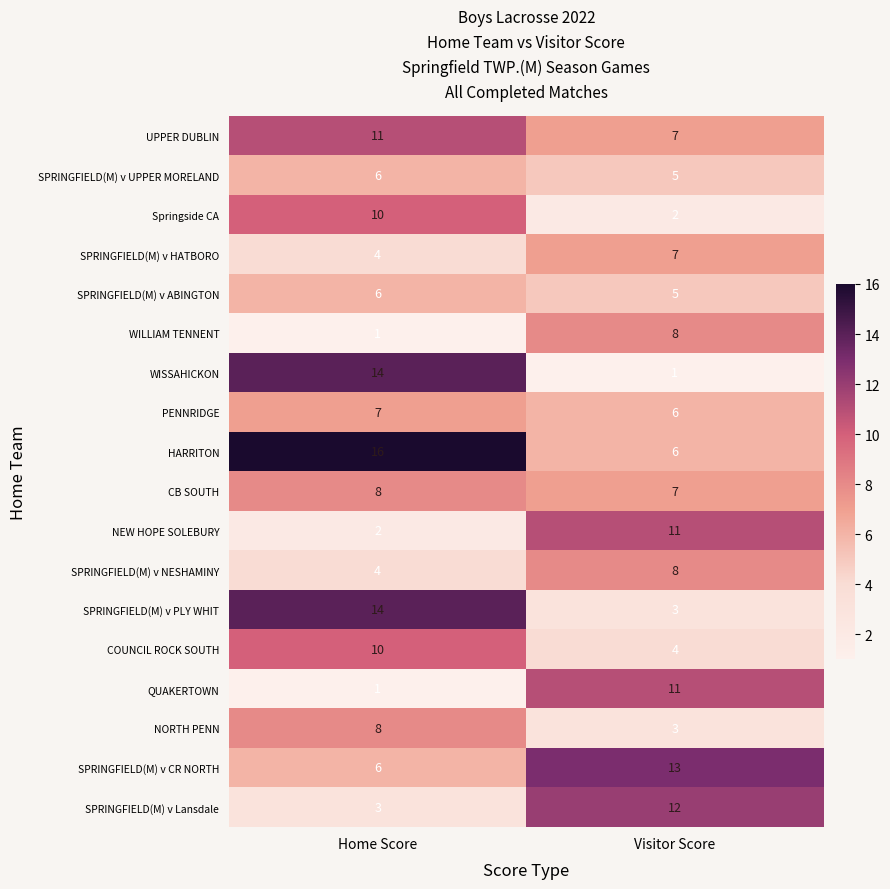

Is the value of COUNCIL ROCK SOUTH at Home Score greater than the value of WISSAHICKON at Visitor Score?

Yes